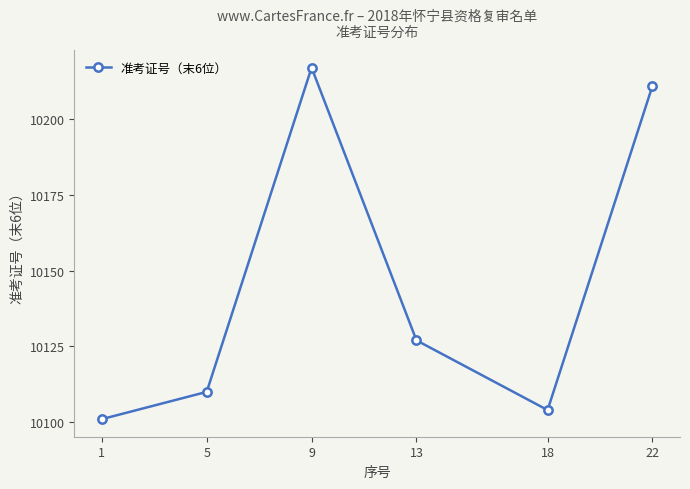

What is the maximum value shown in the chart?

10217